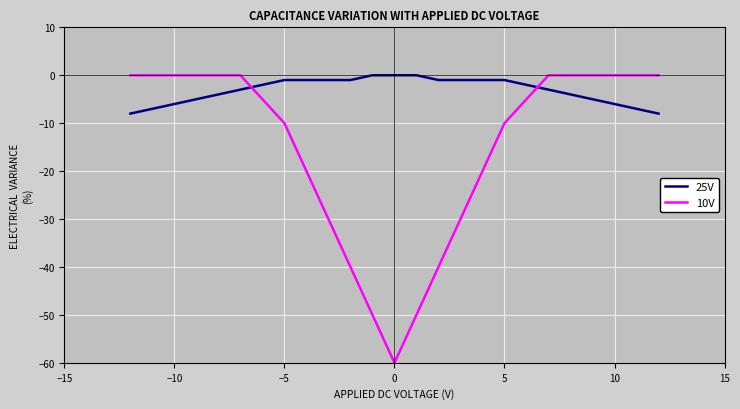

Rank the series by their average value, from lowest to highest.

10V, 25V